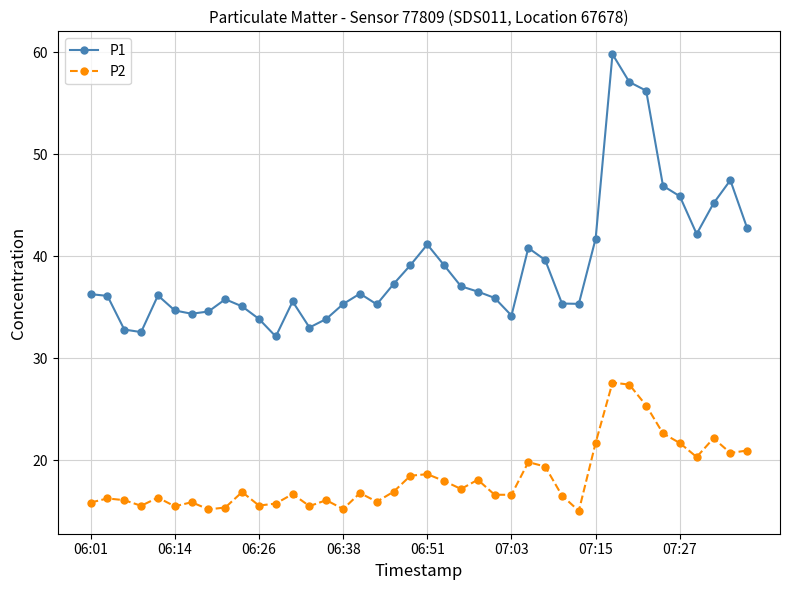

What is the value of the P1 point at the 21st from the left?

41.2